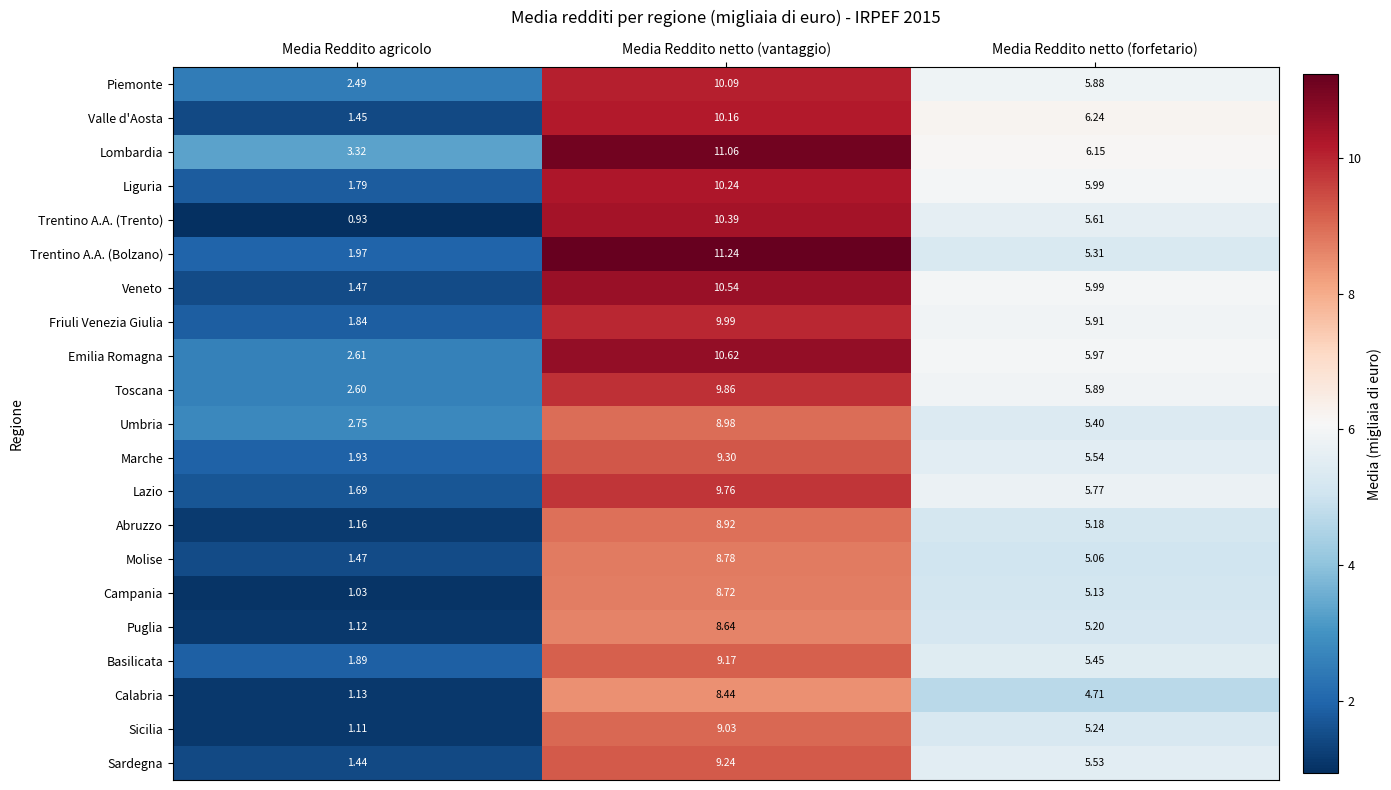

Rank the series by their maximum value, from lowest to highest.

Calabria, Puglia, Campania, Molise, Abruzzo, Umbria, Sicilia, Basilicata, Sardegna, Marche, Lazio, Toscana, Friuli Venezia Giulia, Piemonte, Valle d'Aosta, Liguria, Trentino A.A. (Trento), Veneto, Emilia Romagna, Lombardia, Trentino A.A. (Bolzano)